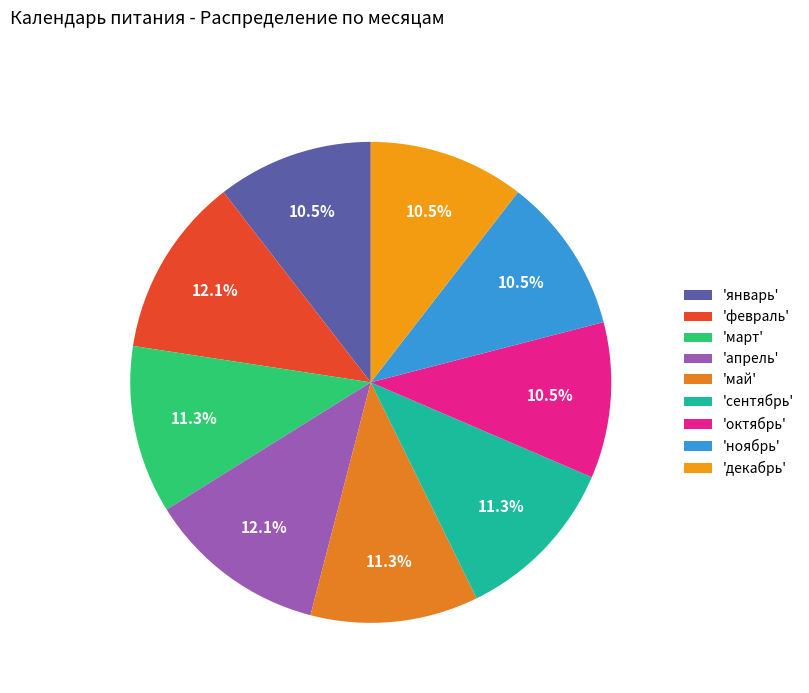

How many segments does this pie chart have?

9